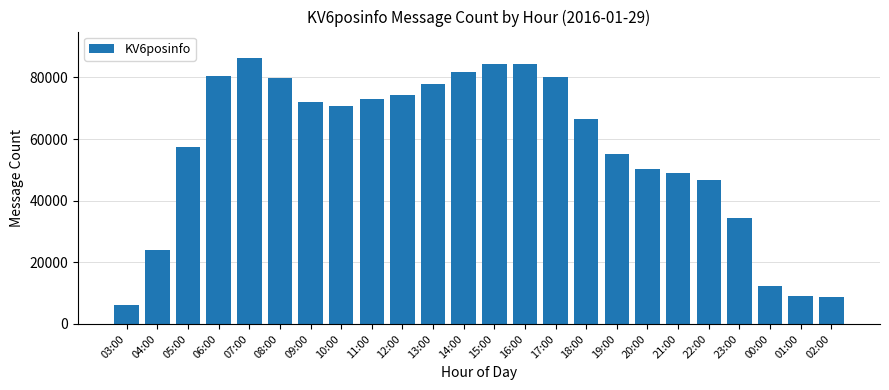

What is the sum of the values at 08:00 and 21:00?

128649